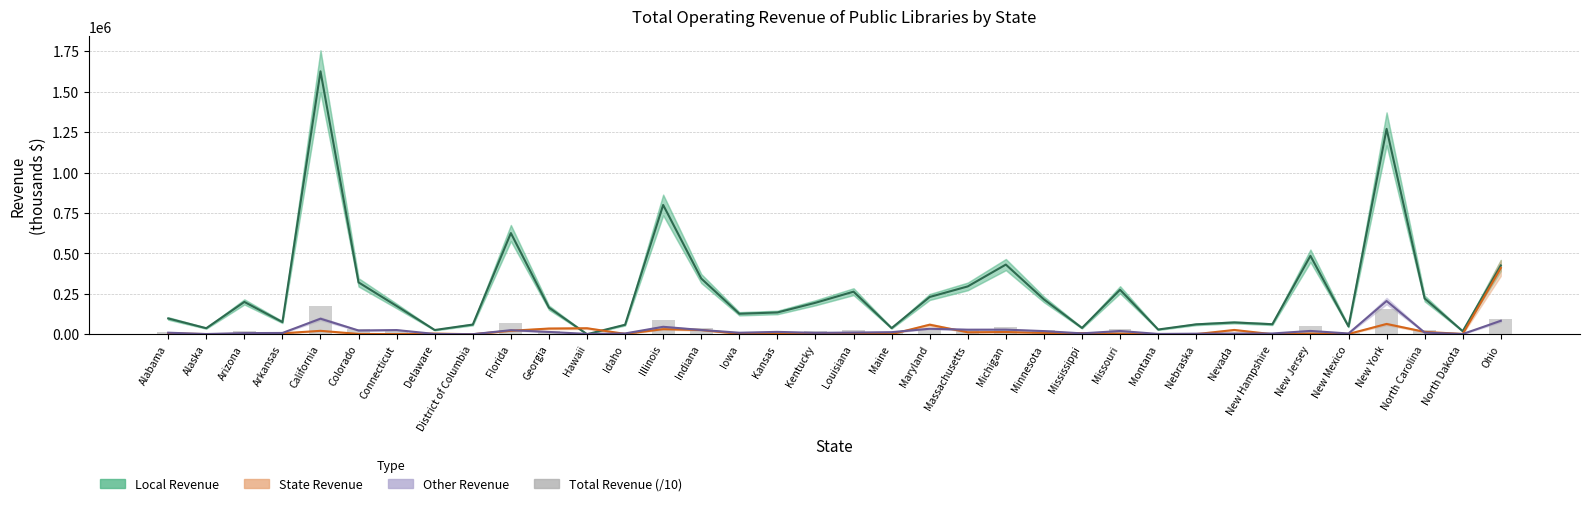

At which category is the sum across all series the highest?

California